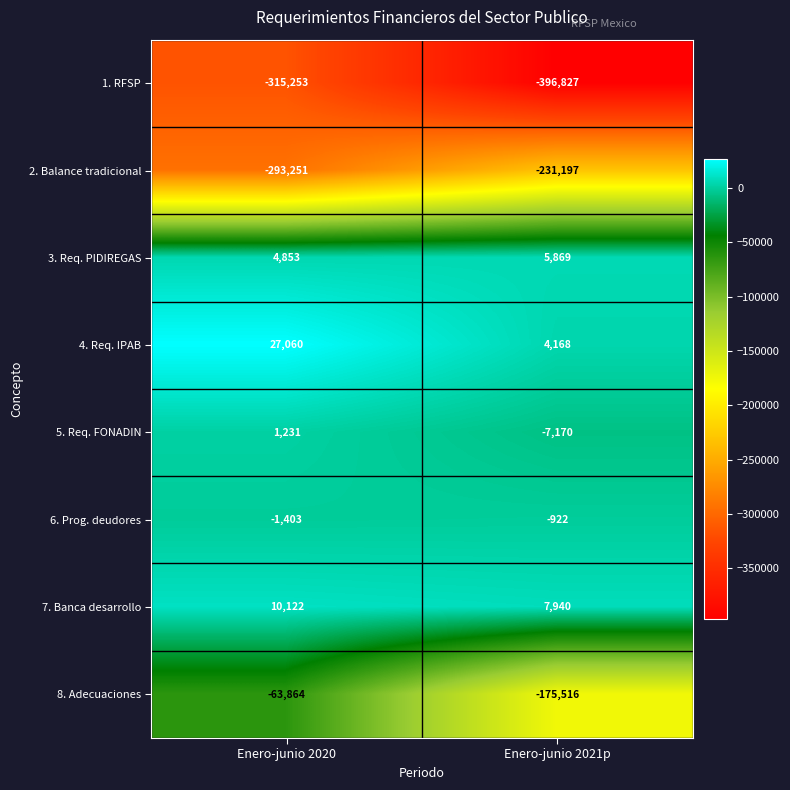

Rank the series at Enero-junio 2020 from highest to lowest value.

4. Req. IPAB, 7. Banca desarrollo, 3. Req. PIDIREGAS, 5. Req. FONADIN, 6. Prog. deudores, 8. Adecuaciones, 2. Balance tradicional, 1. RFSP